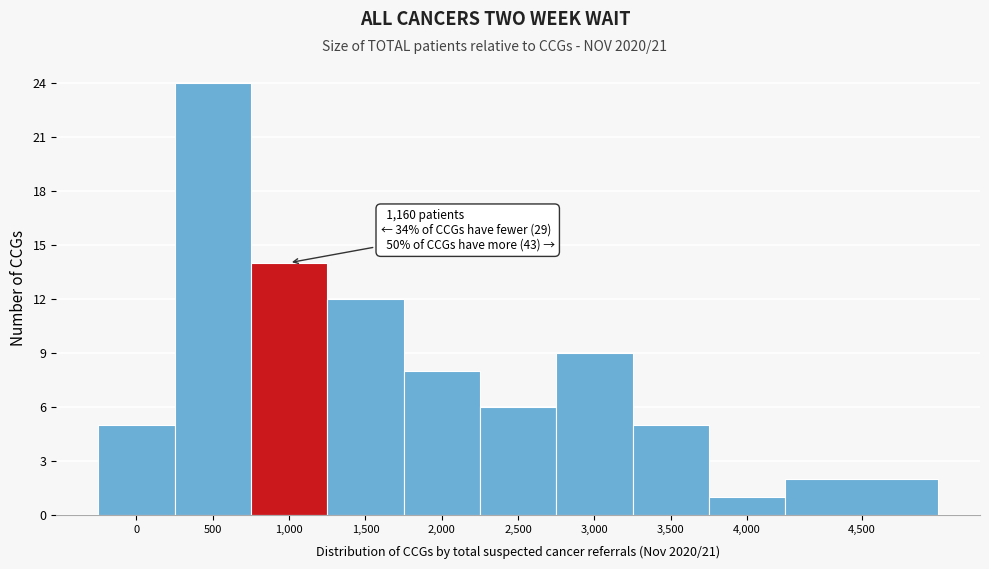

Reading left to right, list all the values displayed in this chart.

5	24	14	12	8	6	9	5	1	2